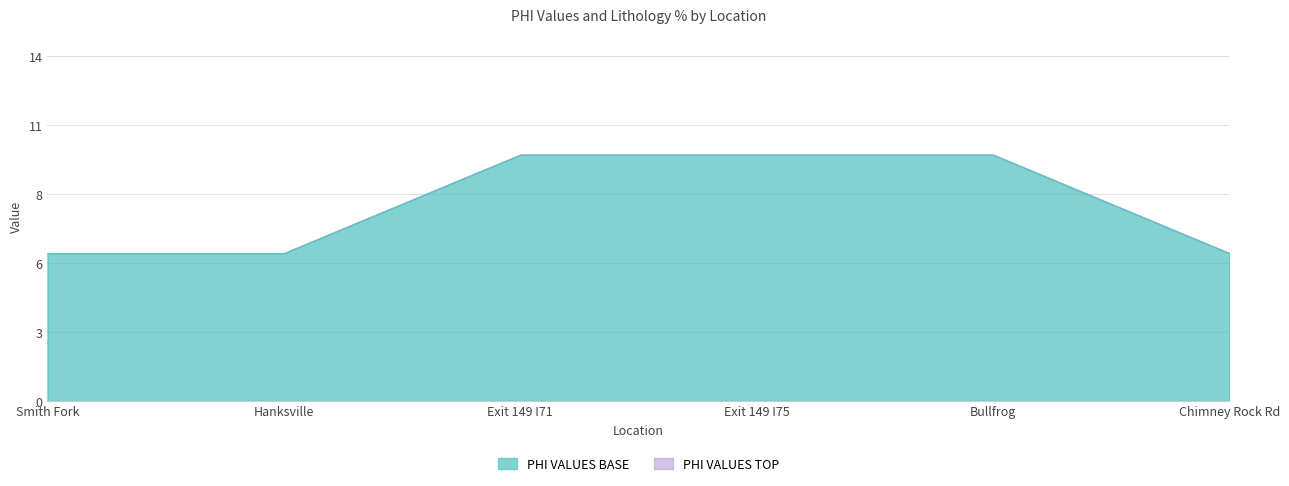

Rank the series at Chimney Rock Rd from highest to lowest value.

PHI VALUES BASE, PHI VALUES TOP